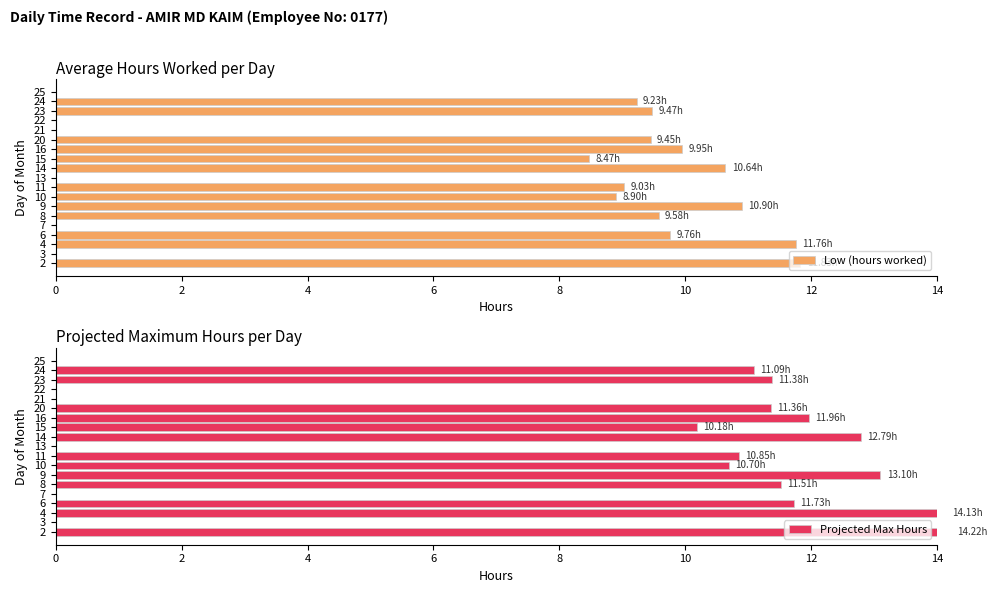

At how many categories does at least one series exceed 13?

3